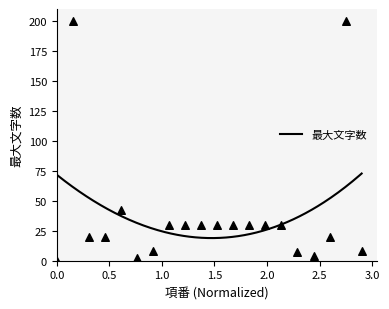

What is the change in value from 5 to 18?

-22